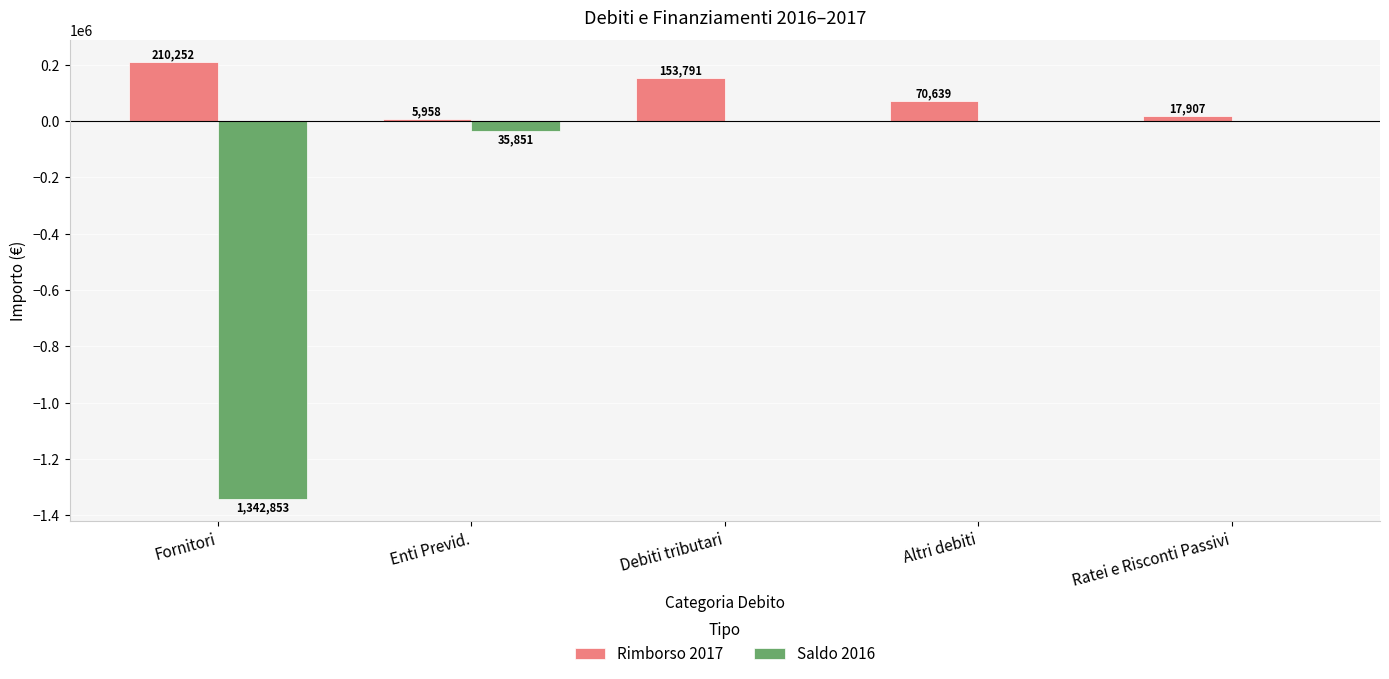

The value of Saldo 2016 at Ratei e Risconti Passivi is 0.0. True or false?

True